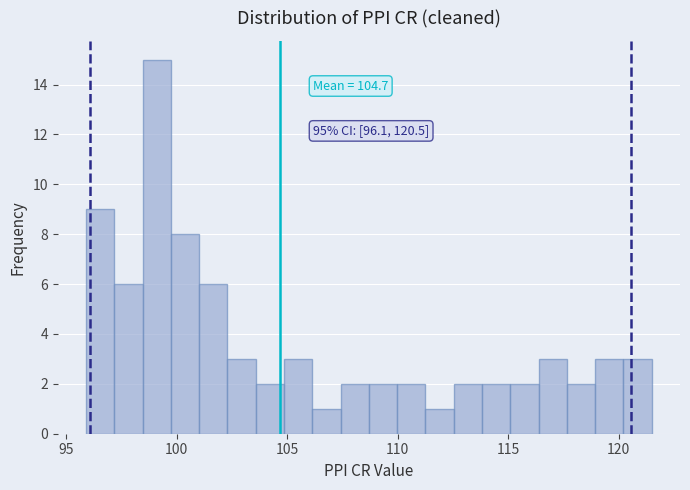

Around what value on the x-axis is the tallest bar? Give the approximate position of its centre, as read against the axis.

99.0